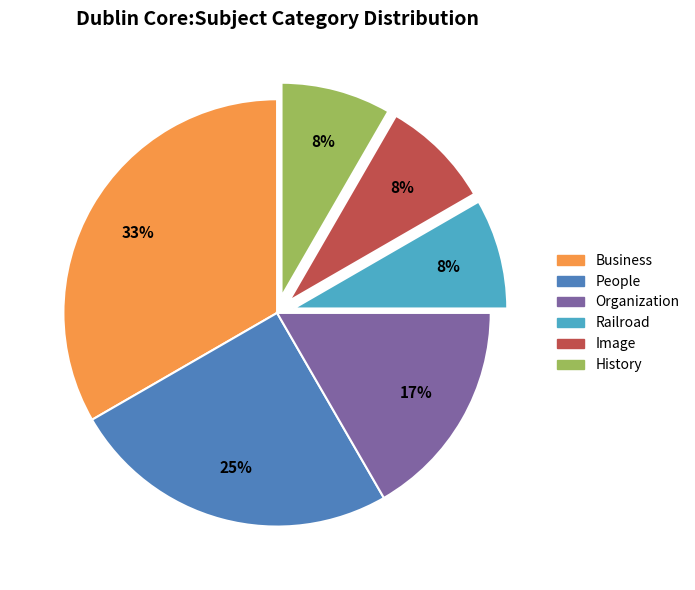

To the nearest percent, what is the average slice percentage?

17%